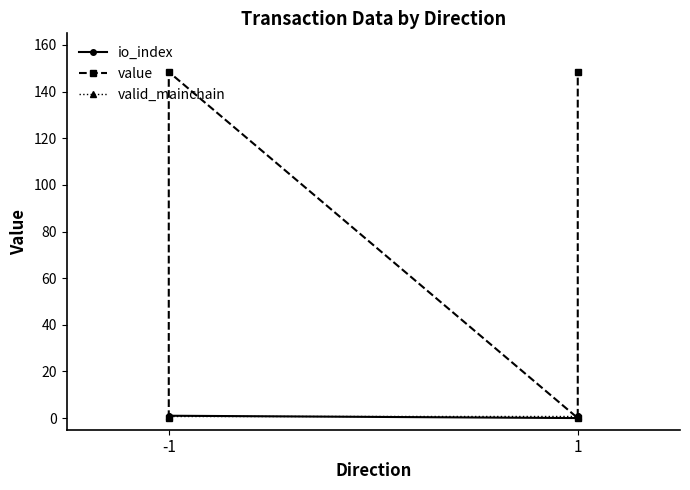

How many io_index values are between 0 and 1?

4